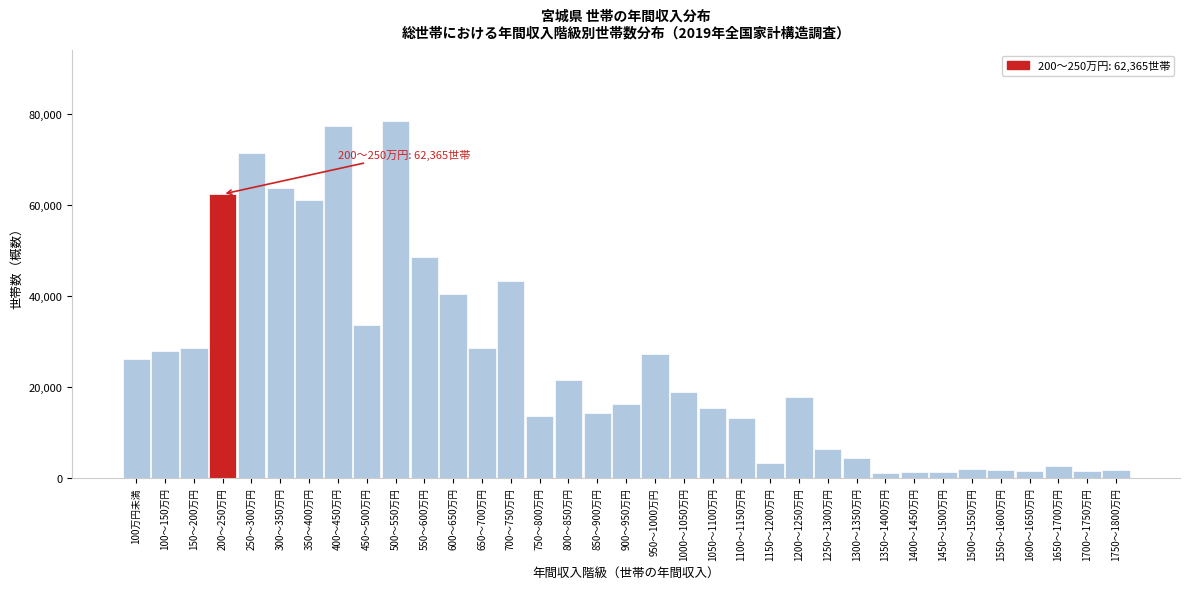

What is the difference between the second highest and second lowest values?

76080